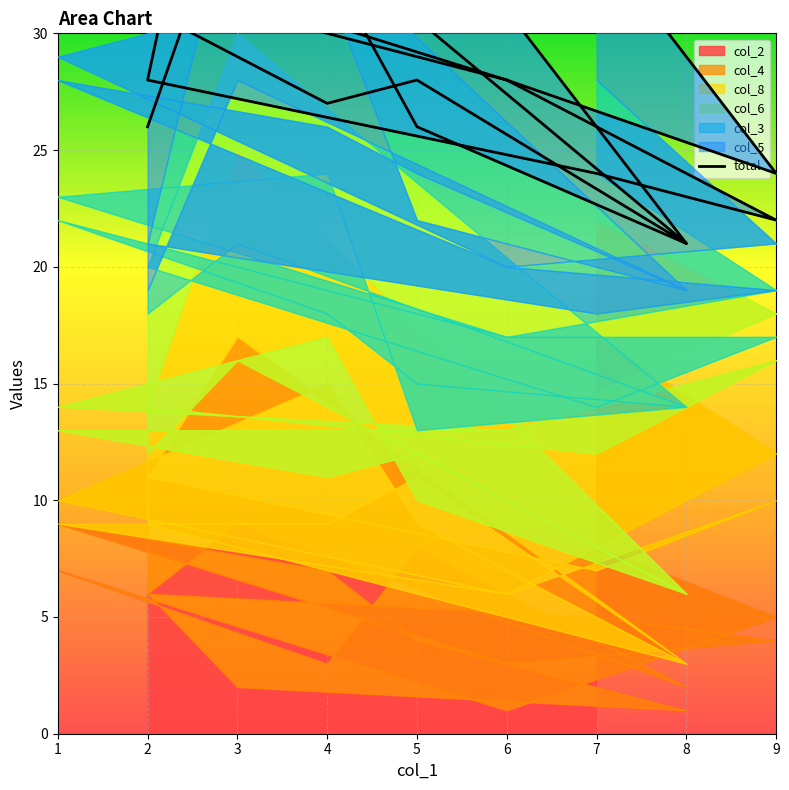

Where does the data first go above 28?

7